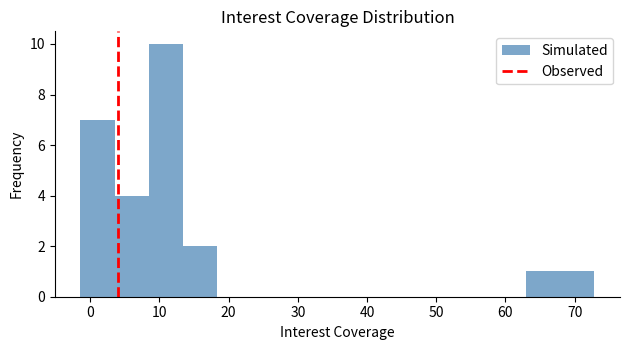

What is the height of the bar covering 13 to 18 on the x-axis? Neither the bar edges nor the heights are printed on the chart, so give them approximately, as read against the axes.

2